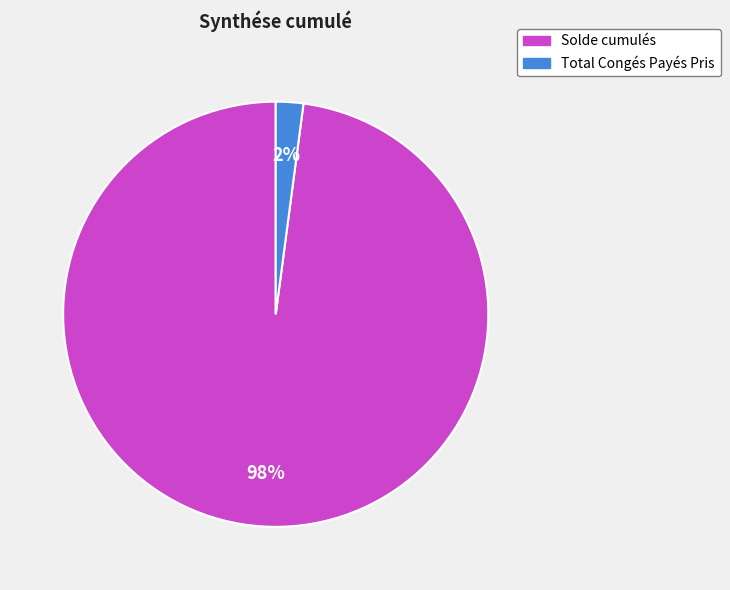

How many segments does this pie chart have?

2